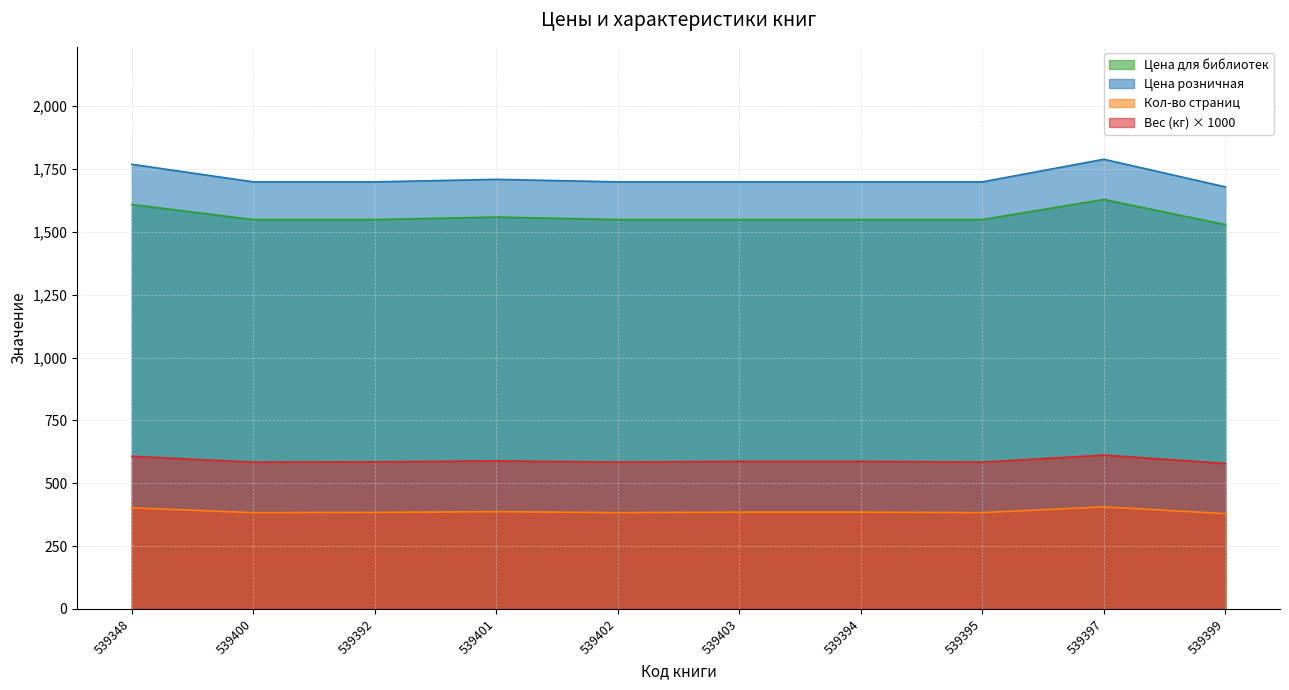

What is the approximate value of Цена розничная at 539394, to the nearest 5?

1700